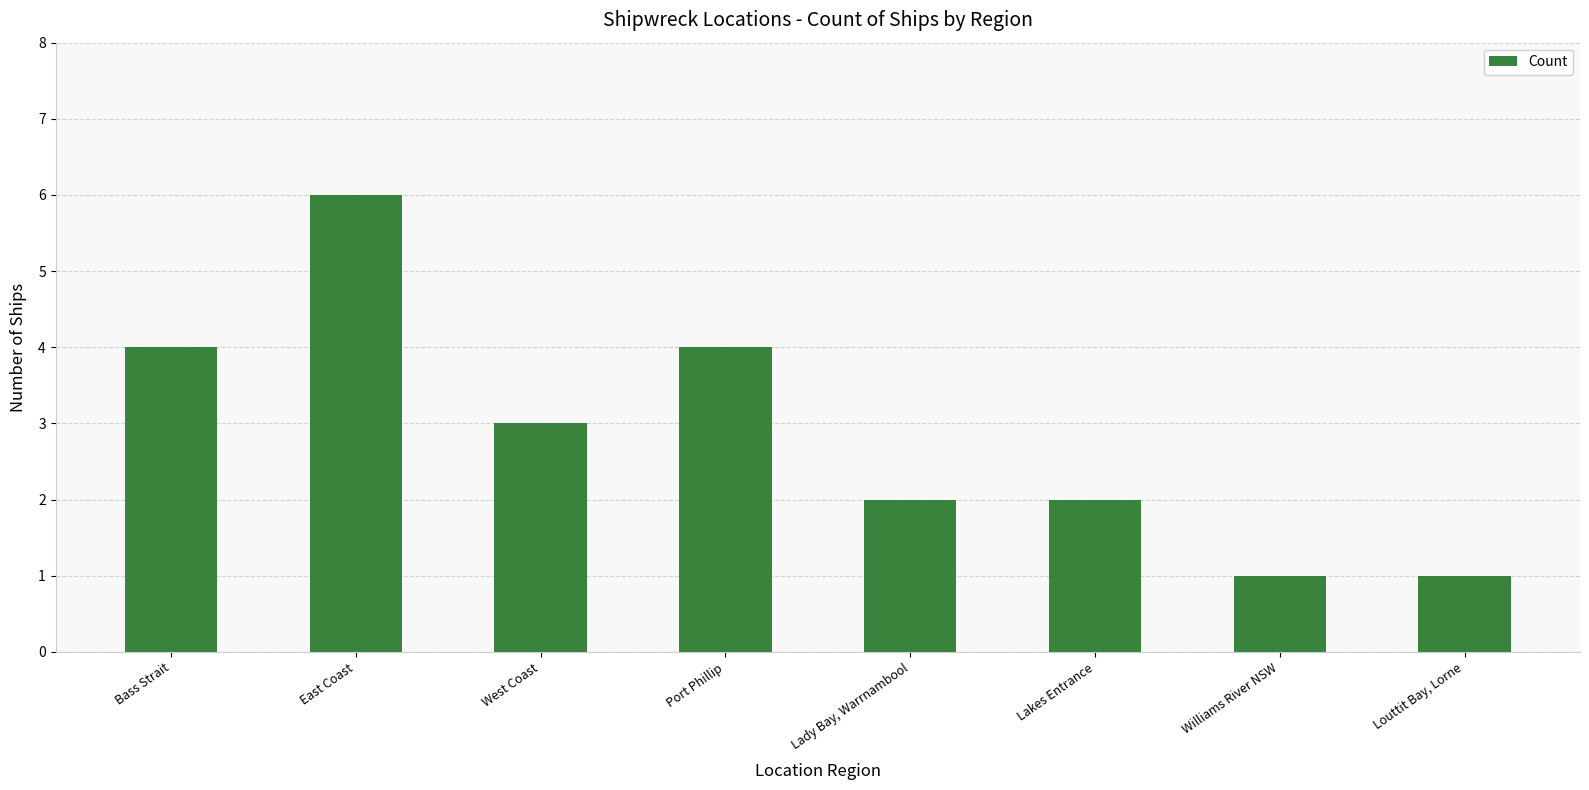

Does the chart contain any negative values?

No